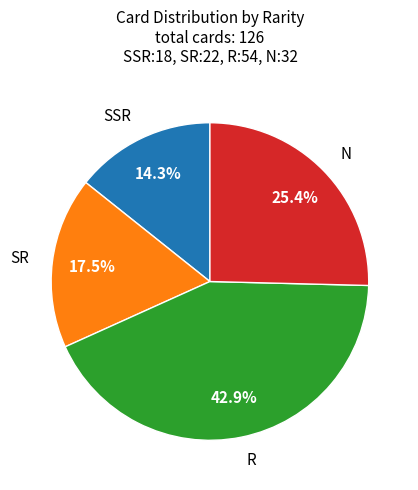

Is there a majority slice in this chart?

No